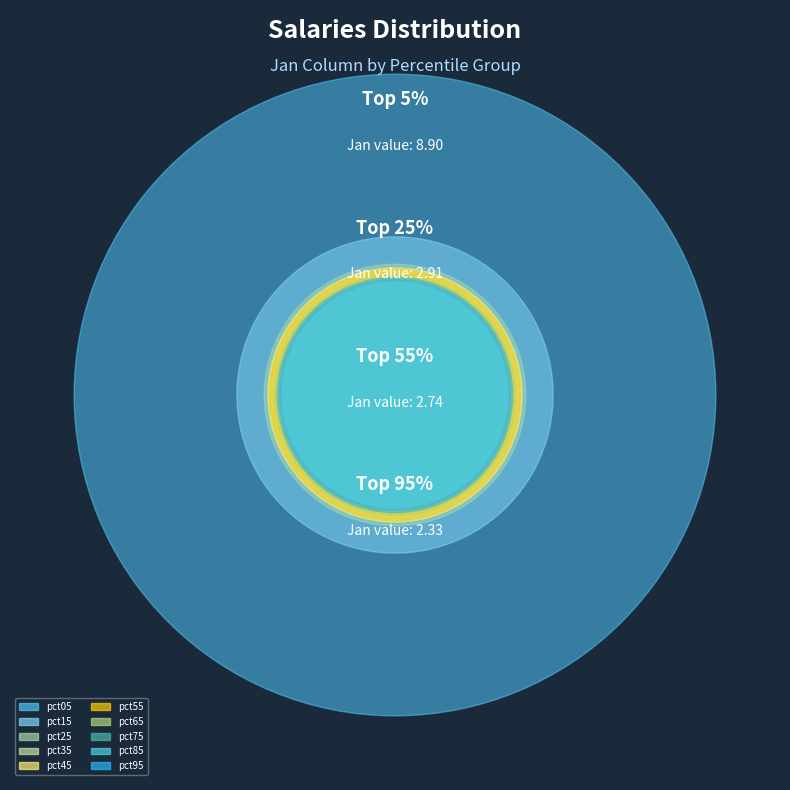

To the nearest percent, what is the difference between the pct45 and pct85 slice percentages?

1%